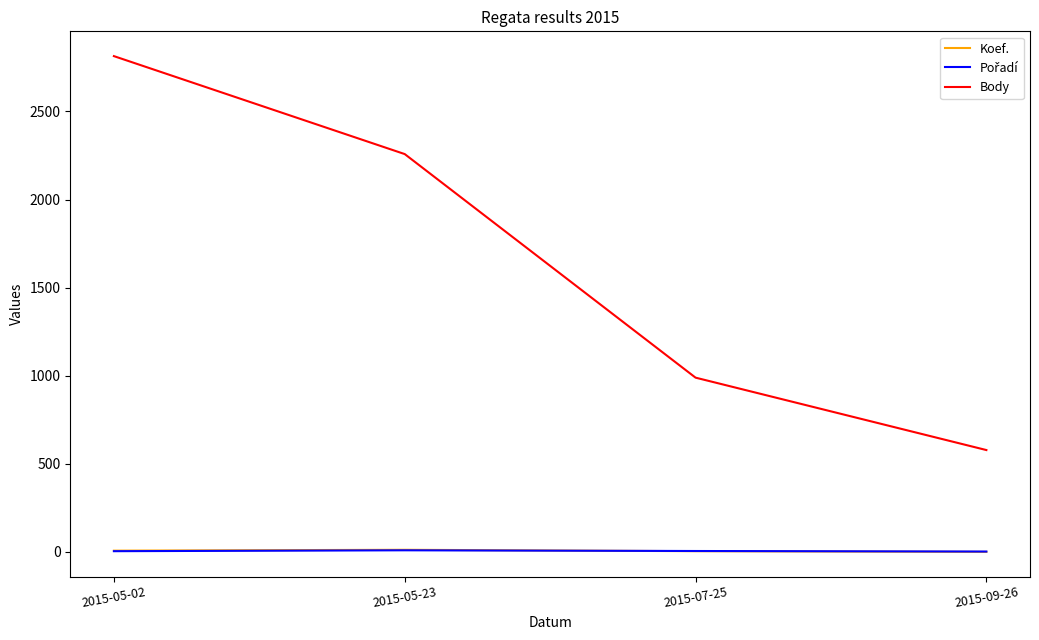

The Koef. series shows 12 at 2015-05-23. True or false?

True